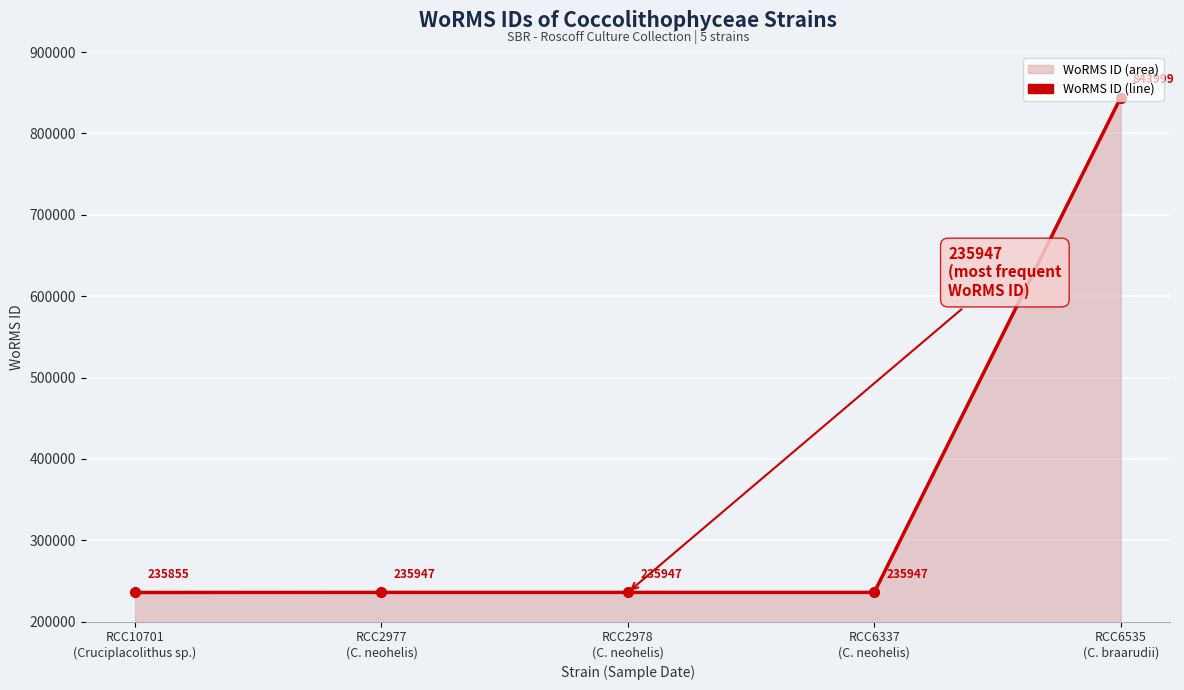

What is the sum of all values?

1787695